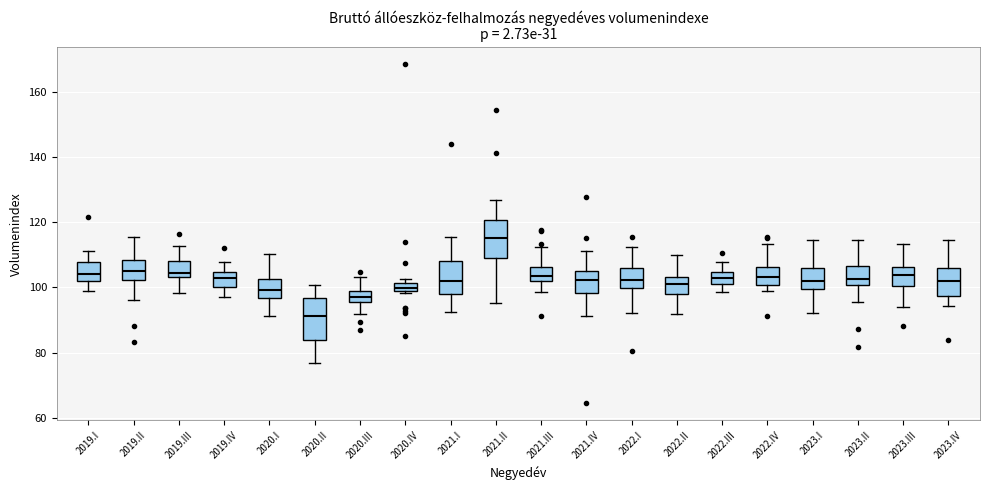

Where is the lower edge of the box for 2019.IV on the y-axis? The values are not printed on the chart, so give them approximately, as read against the axis.

100